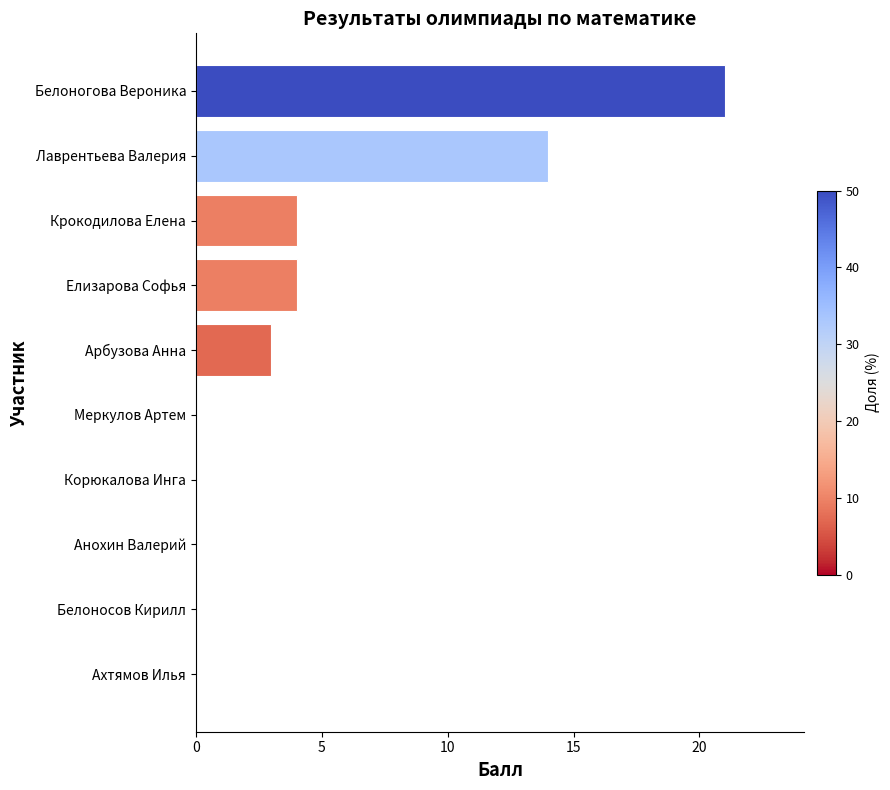

What is the average value?

5